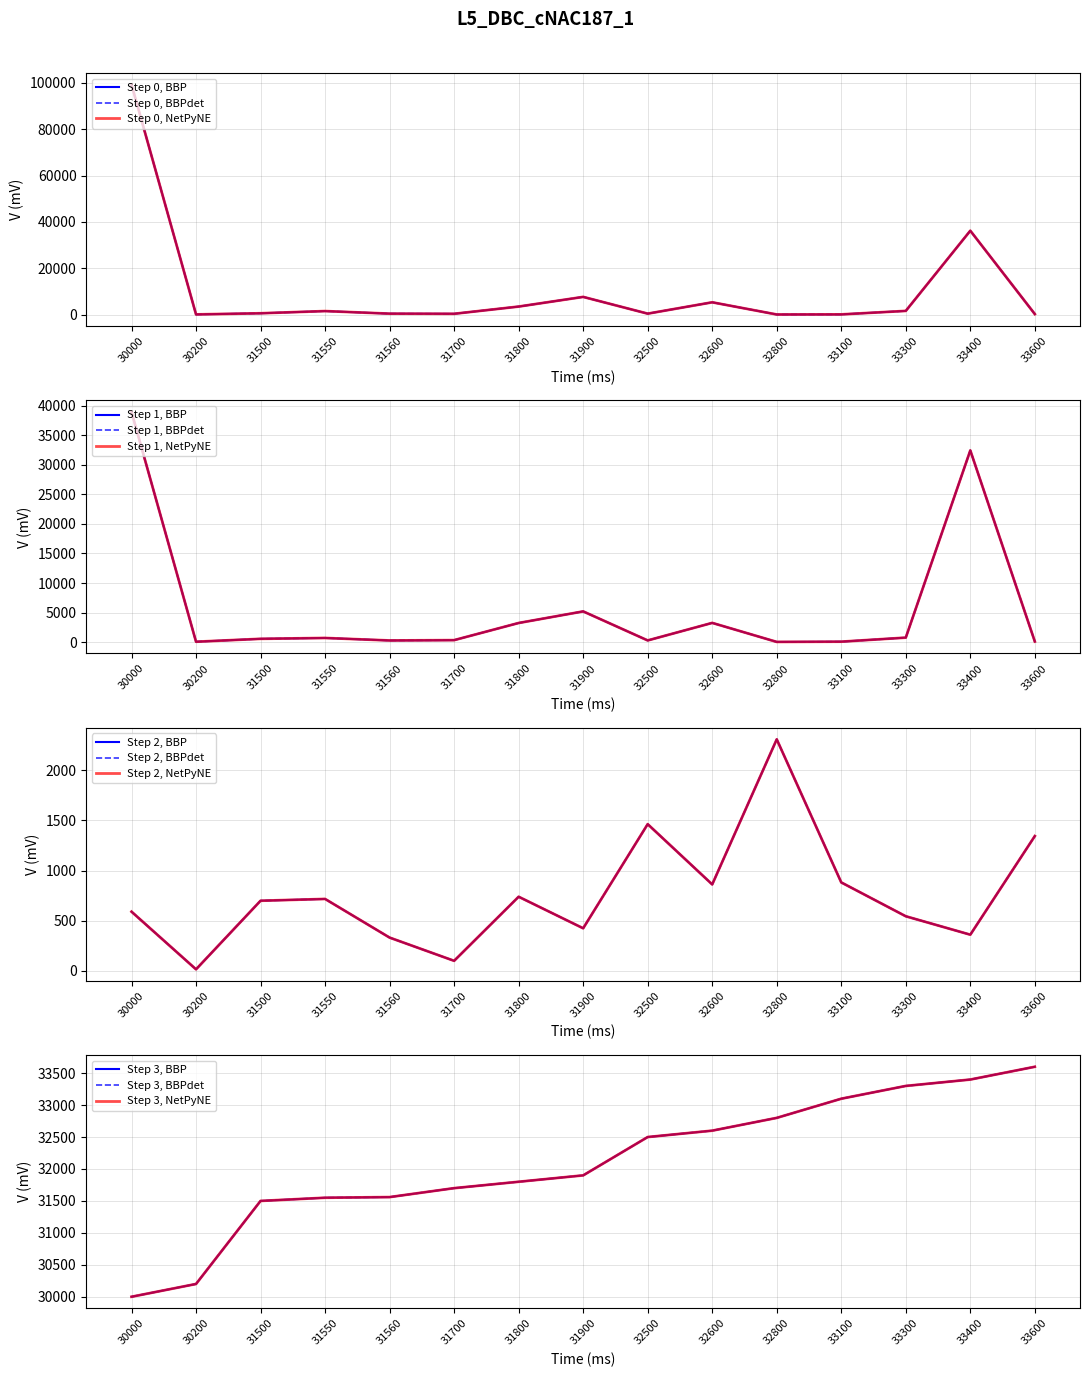

At which label does ss (R[h) reach its minimum?

30200